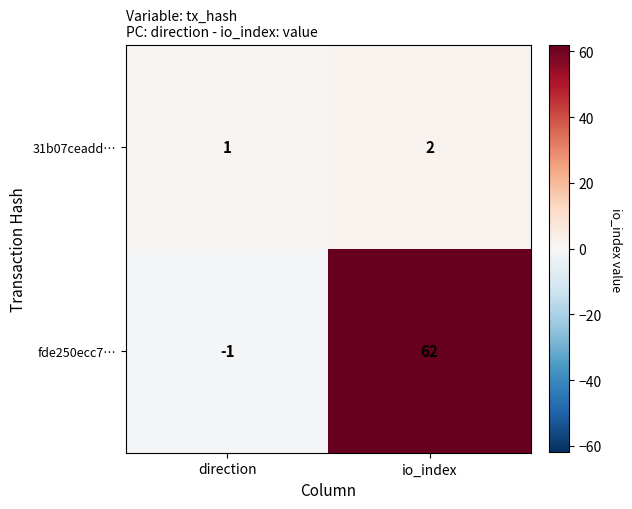

Where is 31b07ceadd… nearest to the value 1?

direction